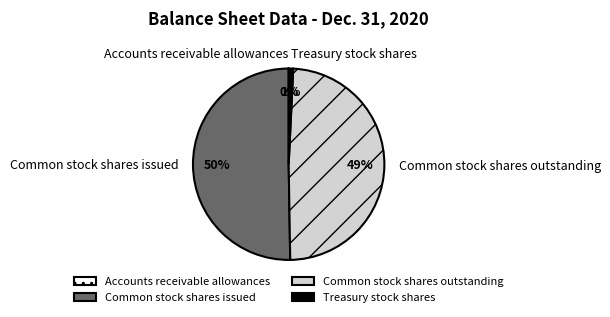

To the nearest percent, what is the average slice percentage?

25%